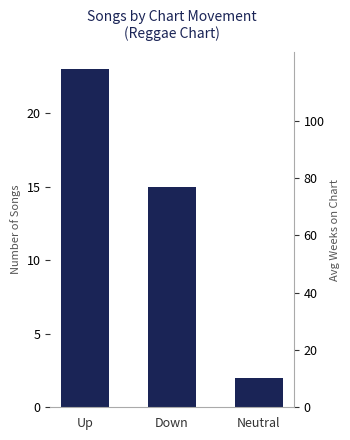

True or false: the data shows 6 at Down.

False